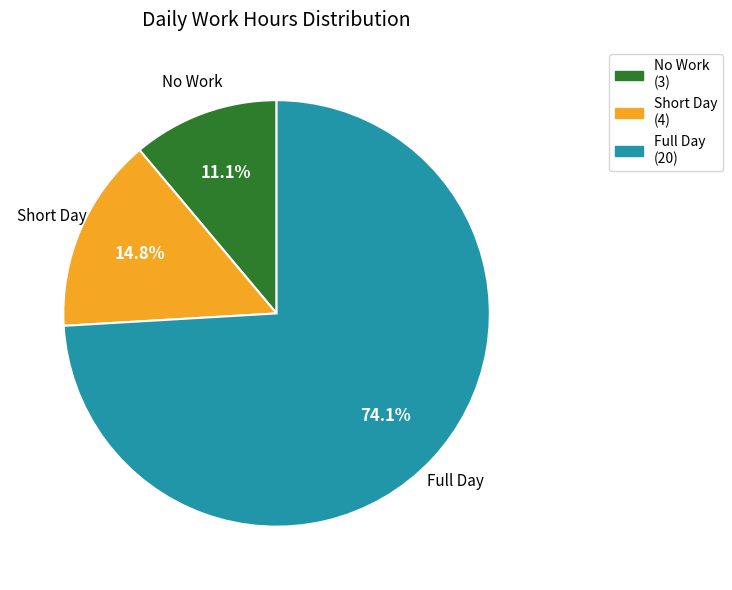

Count the number of slices in the pie.

3